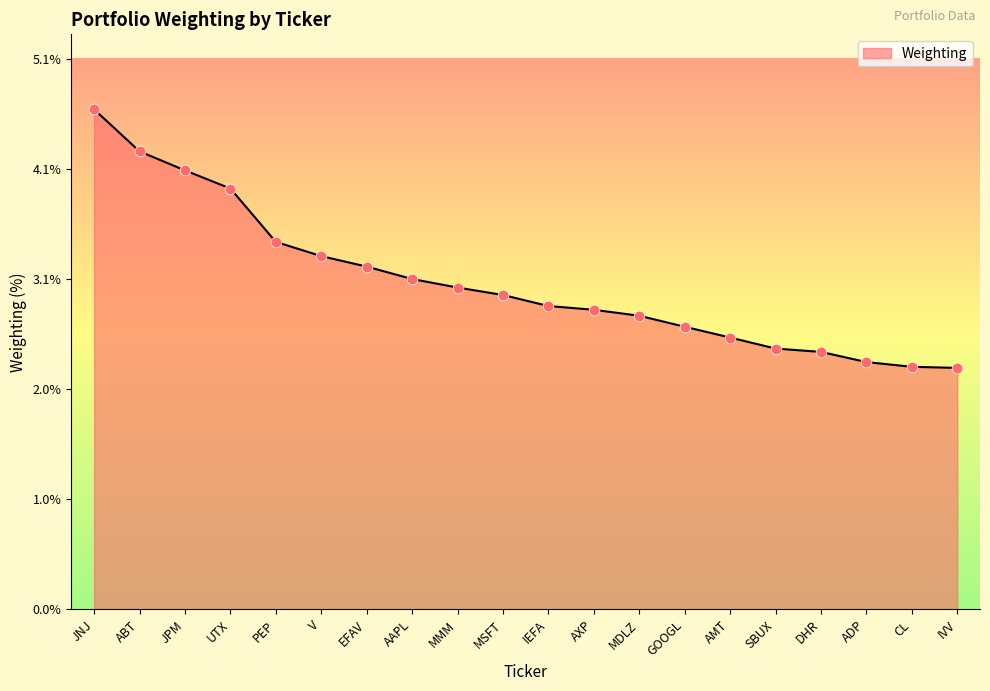

Which has a higher value, IEFA or AMT?

IEFA